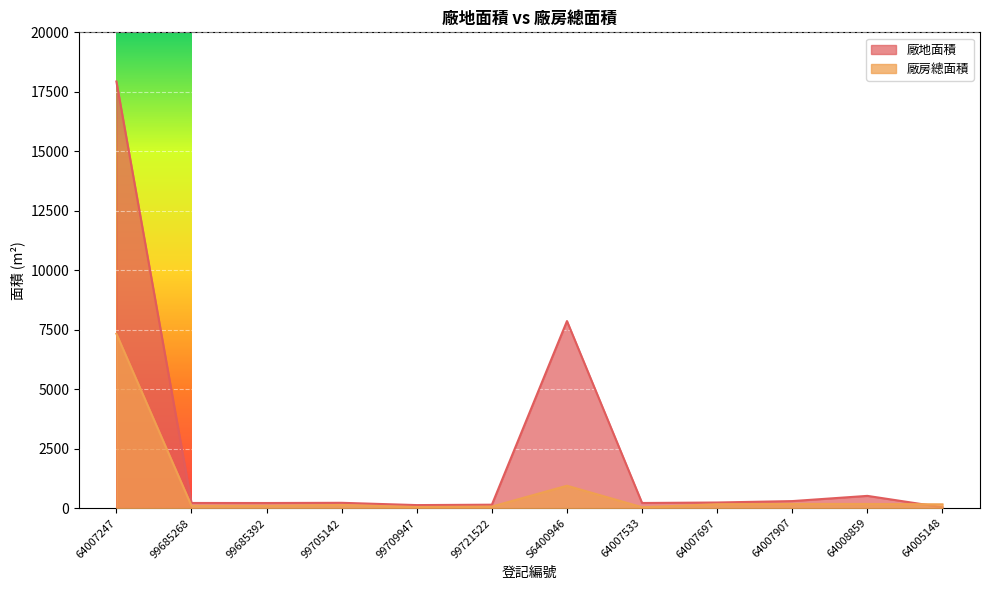

At which label does 廠房總面積 reach its peak?

64007247